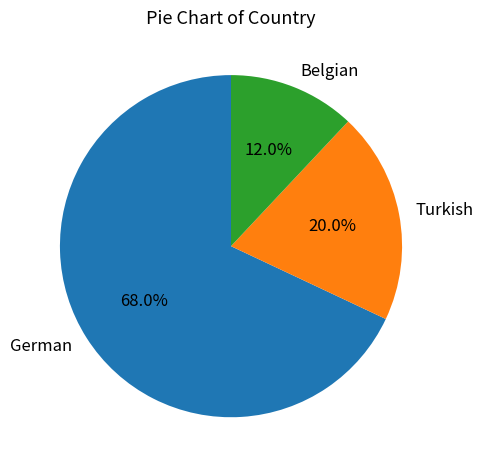

What is the majority slice?

German